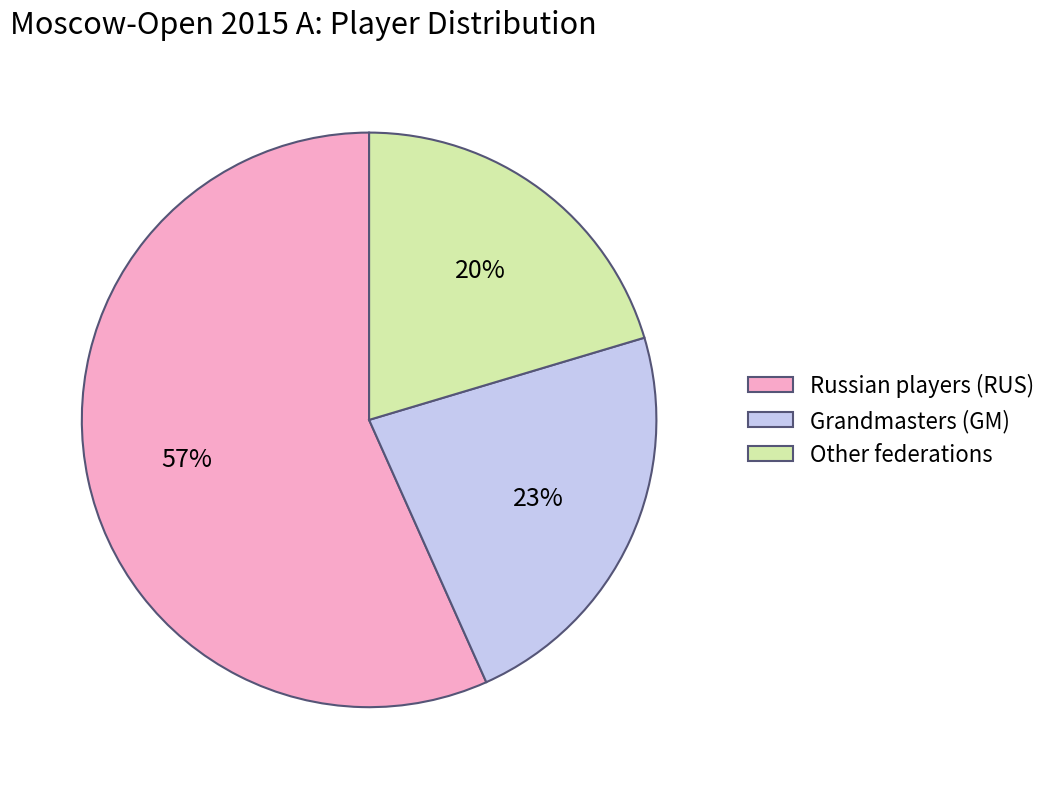

What percentage is the Other federations slice, to the nearest percent?

20%